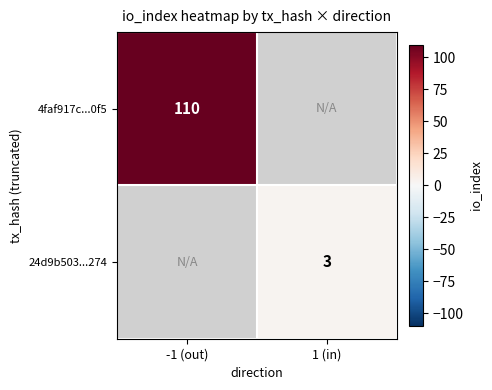

The value of 24d9b503...274 at 1 (in) is 3. True or false?

True